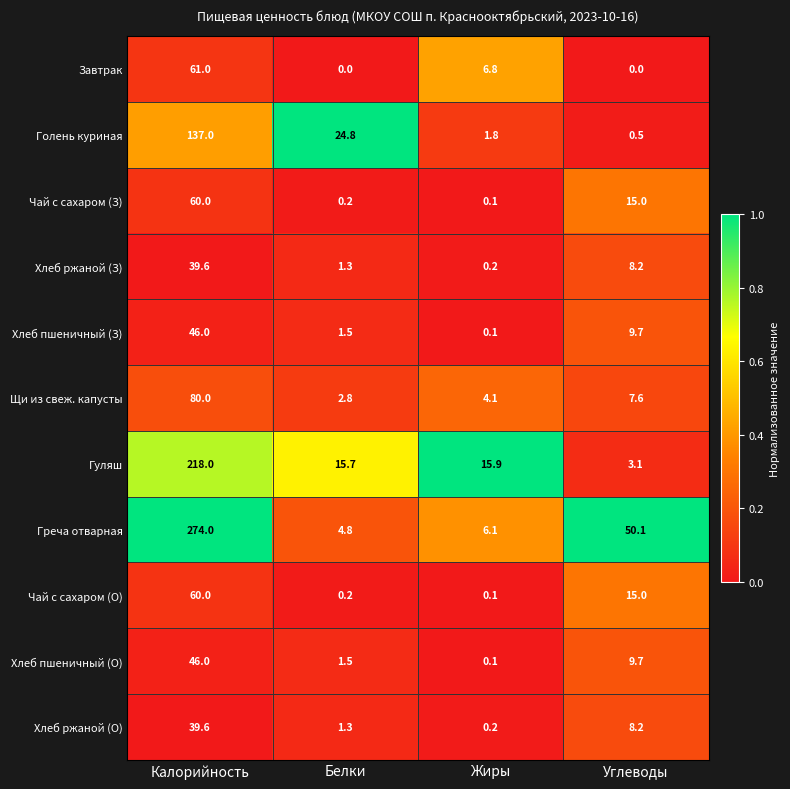

Is it true that Завтрак equals 33.9 at Калорийность?

False